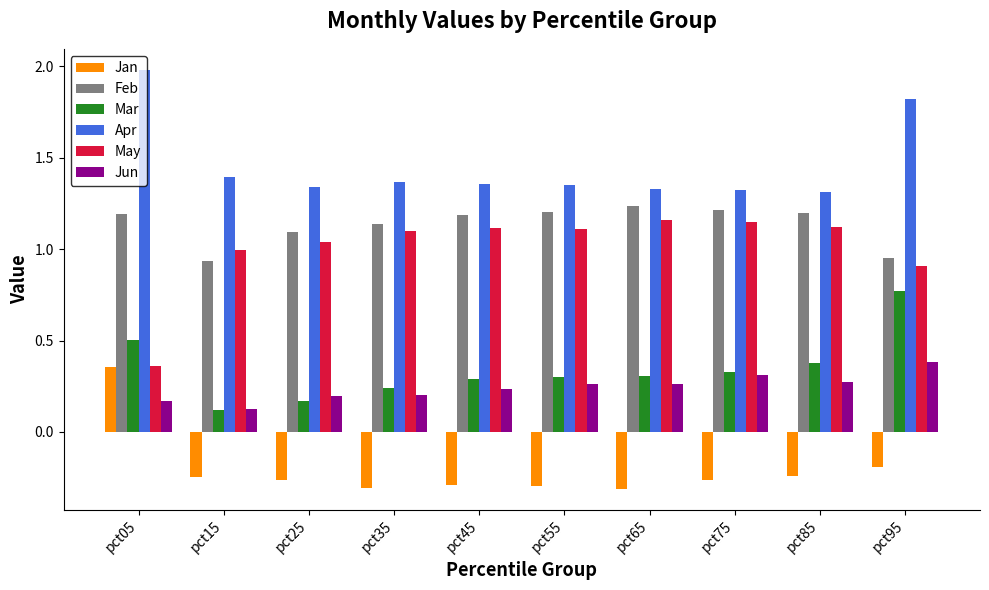

What is the maximum value for Apr?

2.0